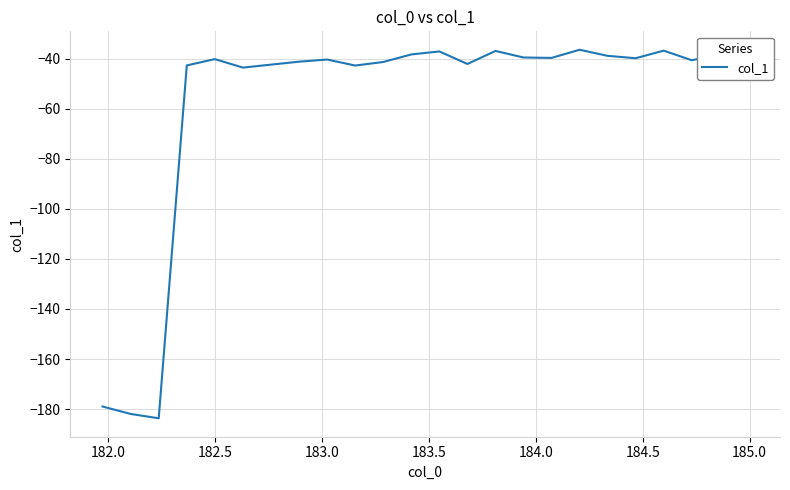

What is the difference between the maximum and minimum values?

147.4